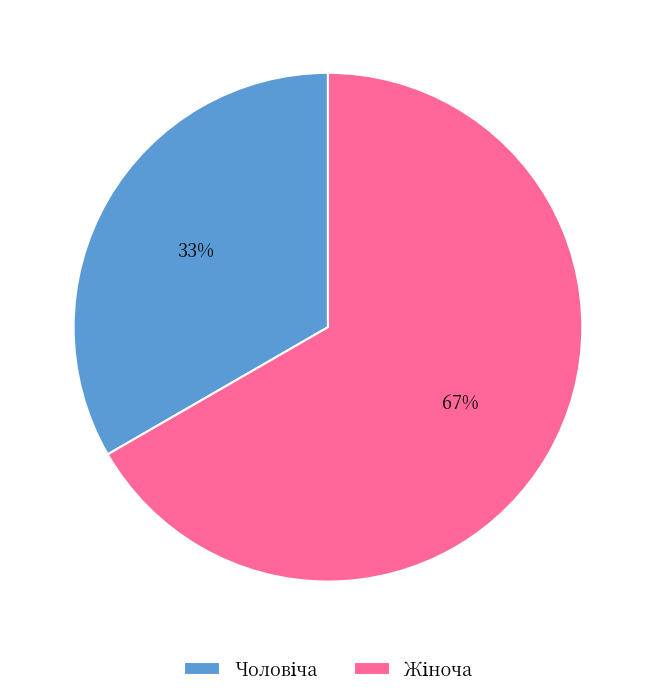

To the nearest percent, what is the average slice percentage?

50%